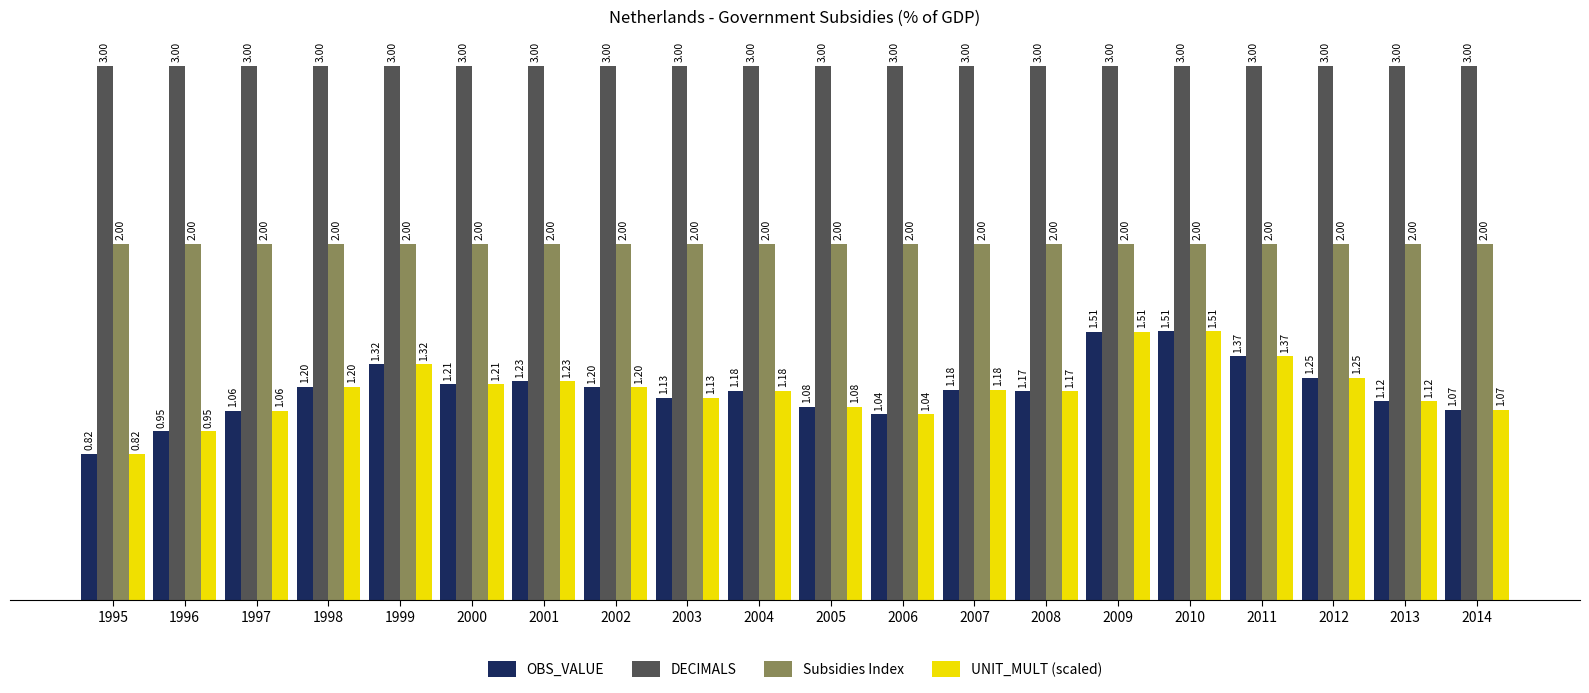

How many bars are there in each group?

4